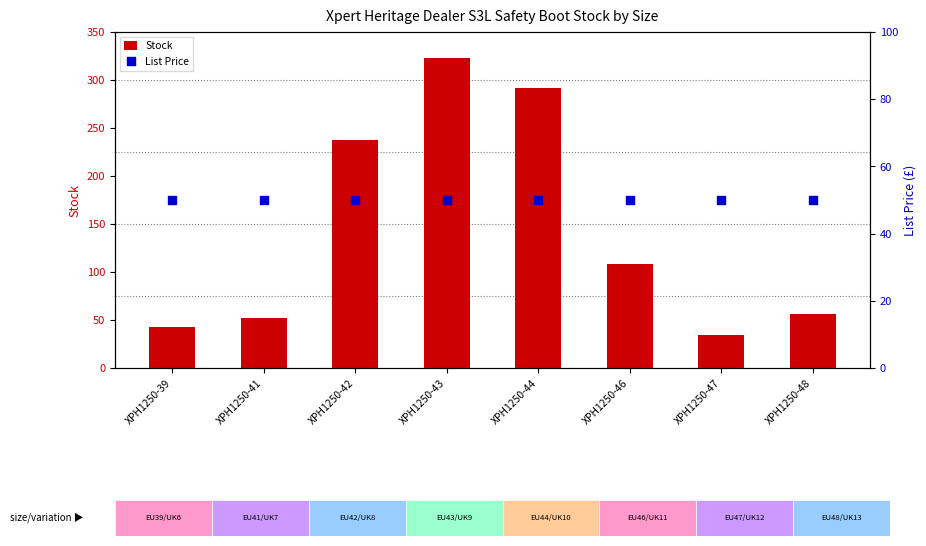

Which series reaches the minimum Y coordinate?

Stock